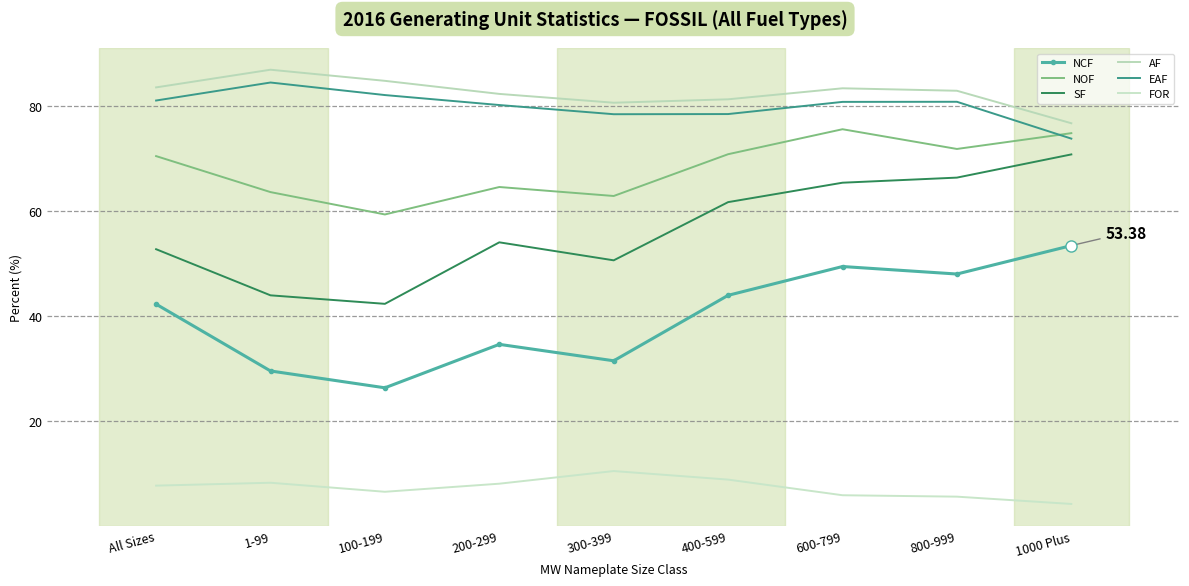

Between 1000 Plus and 200-299, which is larger?

1000 Plus